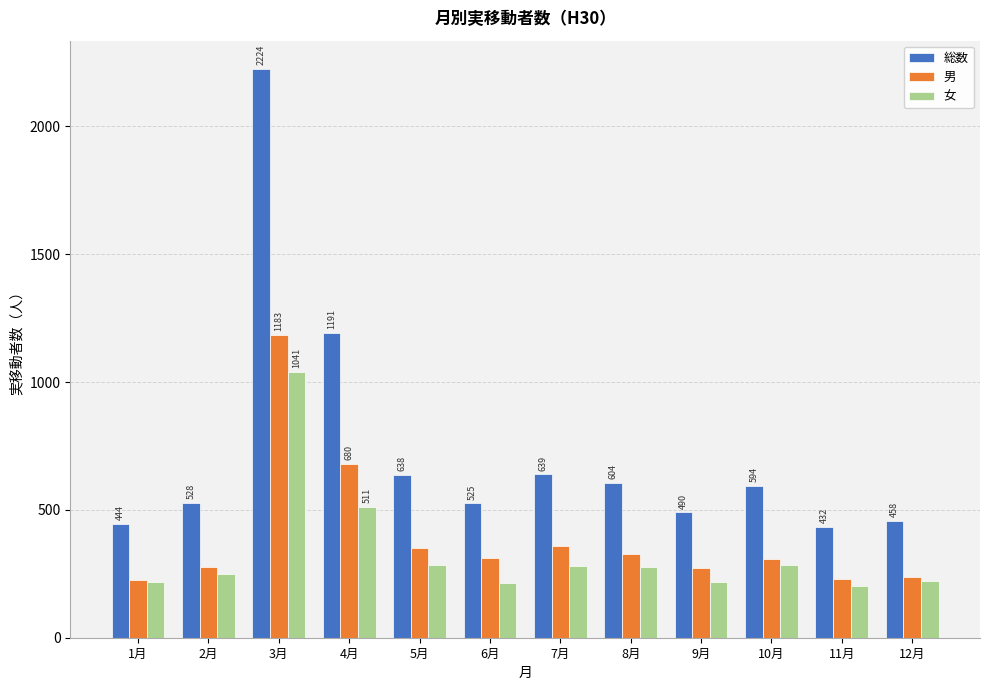

At how many categories does at least one series exceed 1579?

1